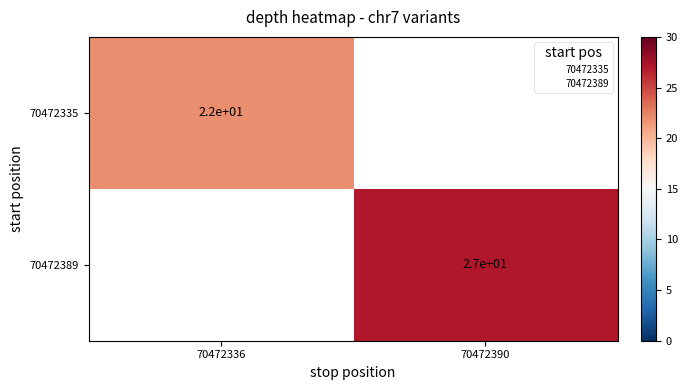

Rank the series by their average value, from lowest to highest.

70472335, 70472389